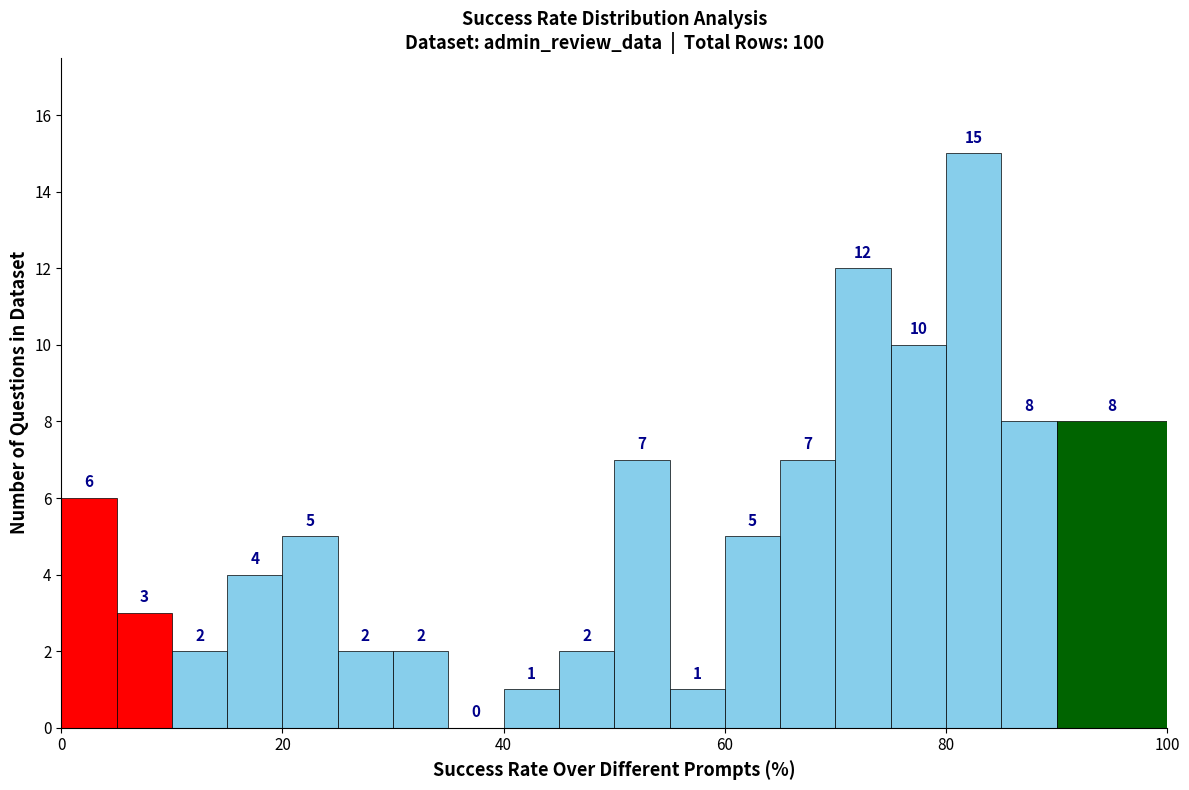

Read against the x-axis, roughly where is the centre of the tallest bar?

82